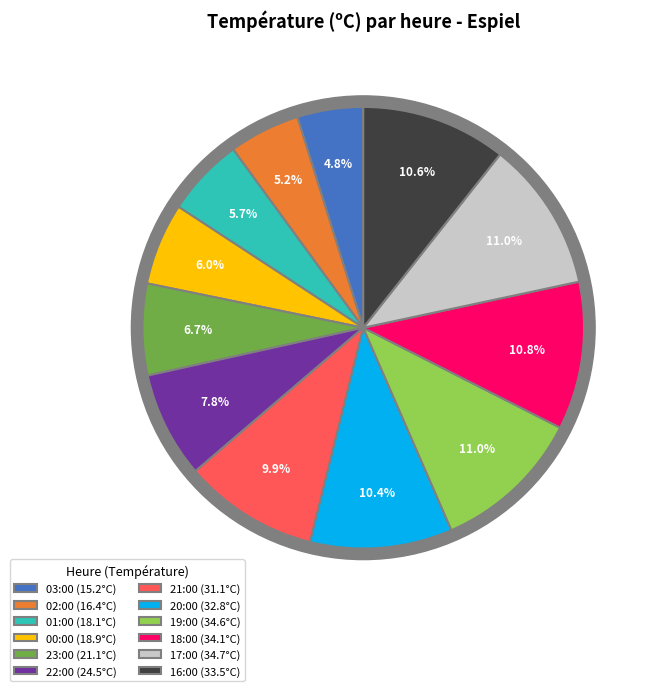

Count the number of slices in the pie.

12